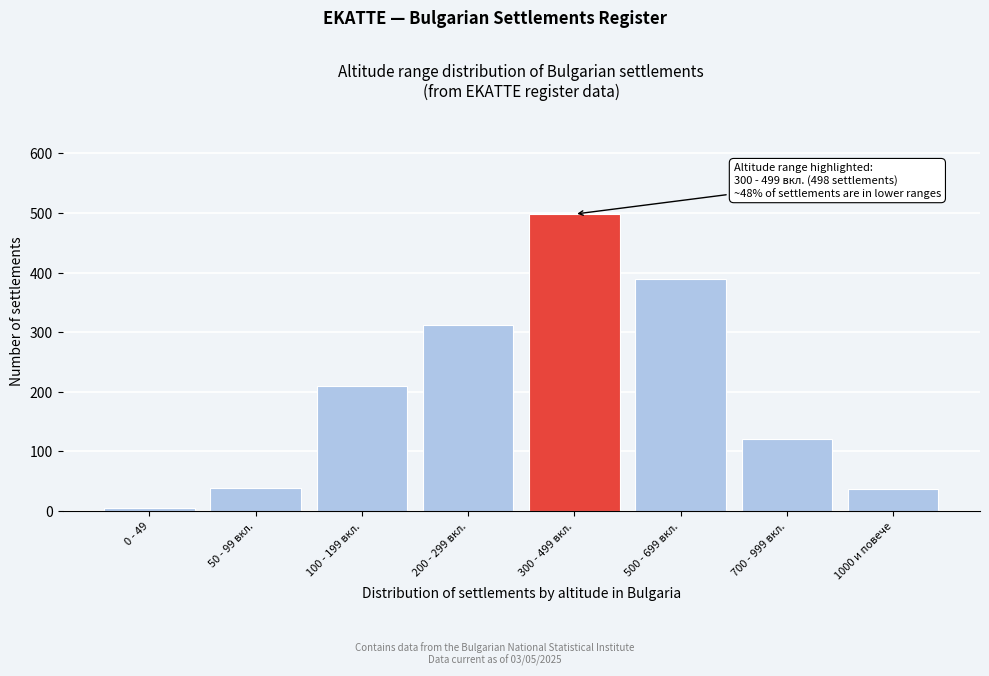

Where is the data nearest to the value 251?

100 - 199 вкл.